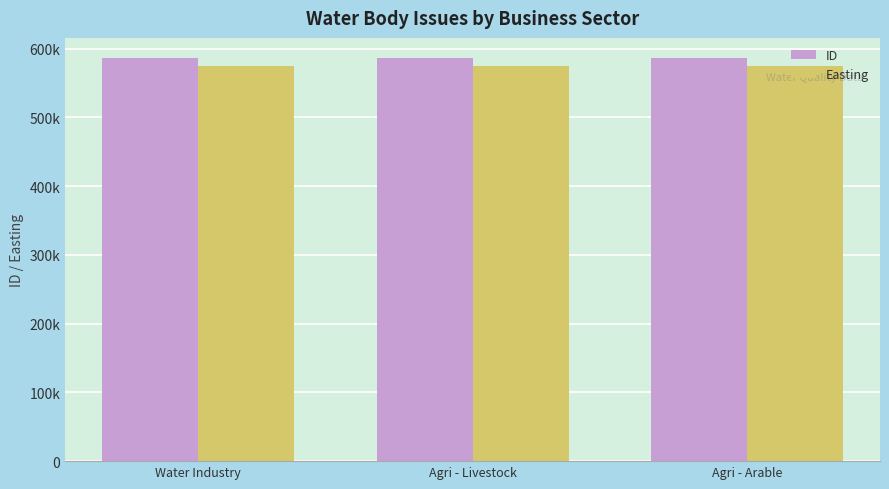

What is the value of the ID bar at the 3rd from the left?

586131